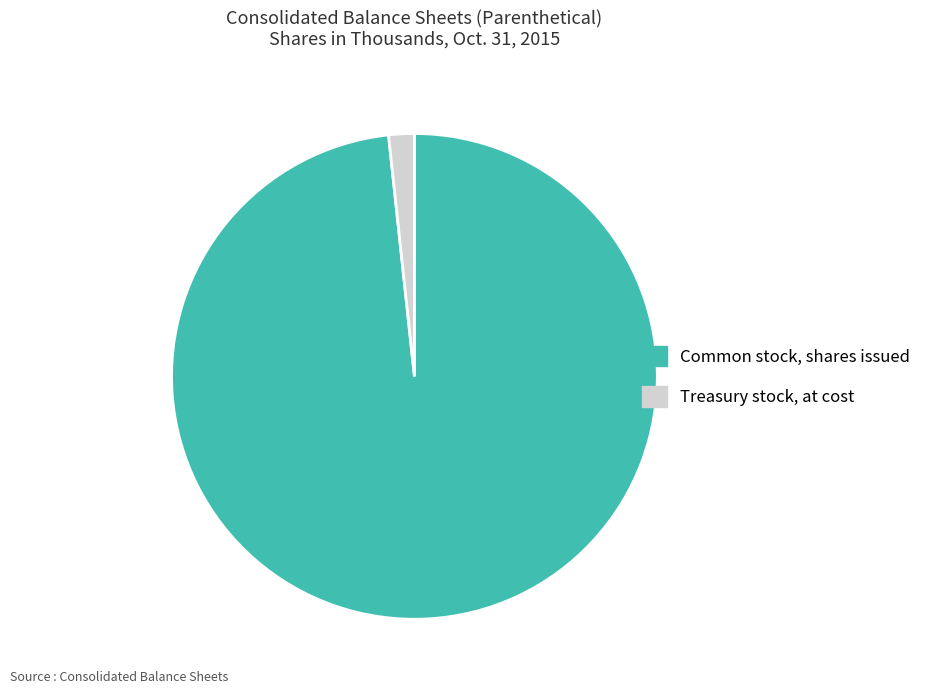

Rank the categories by value from highest to lowest.

Common stock, shares issued, Treasury stock, at cost